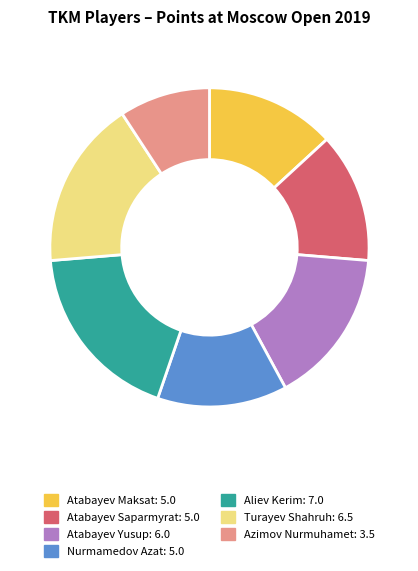

Approximately how many times larger is the value at Atabayev Saparmyrat compared to Aliev Kerim?

0.7